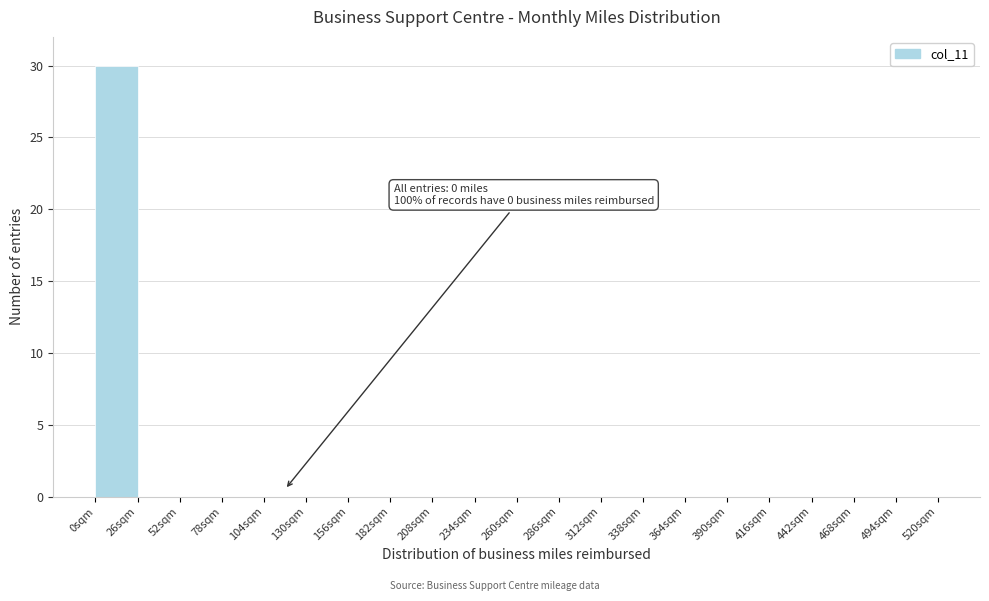

Over which range of the x-axis is the bar tallest?

0 to 26